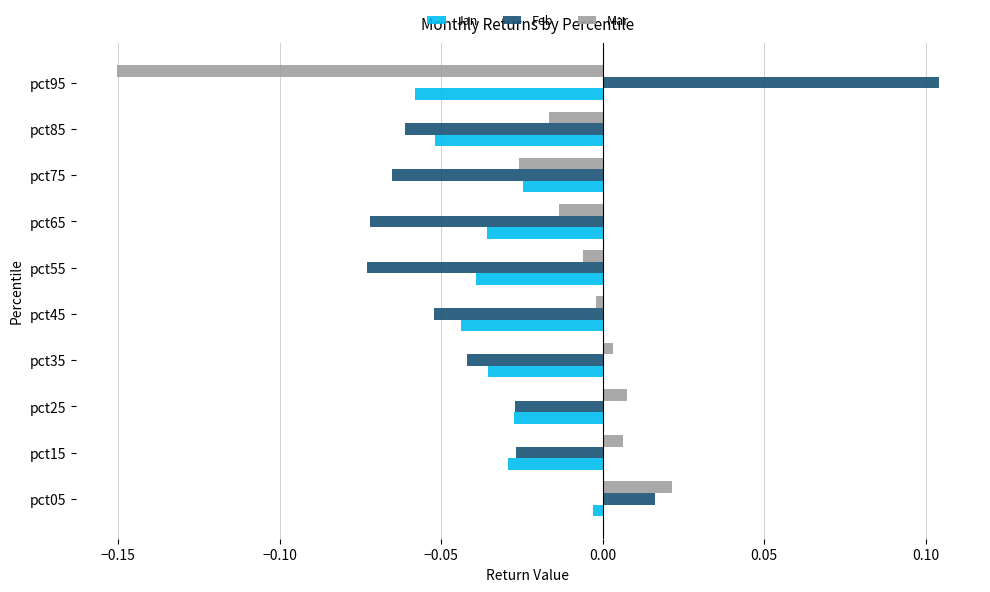

How many values in the Feb series are below 0?

8